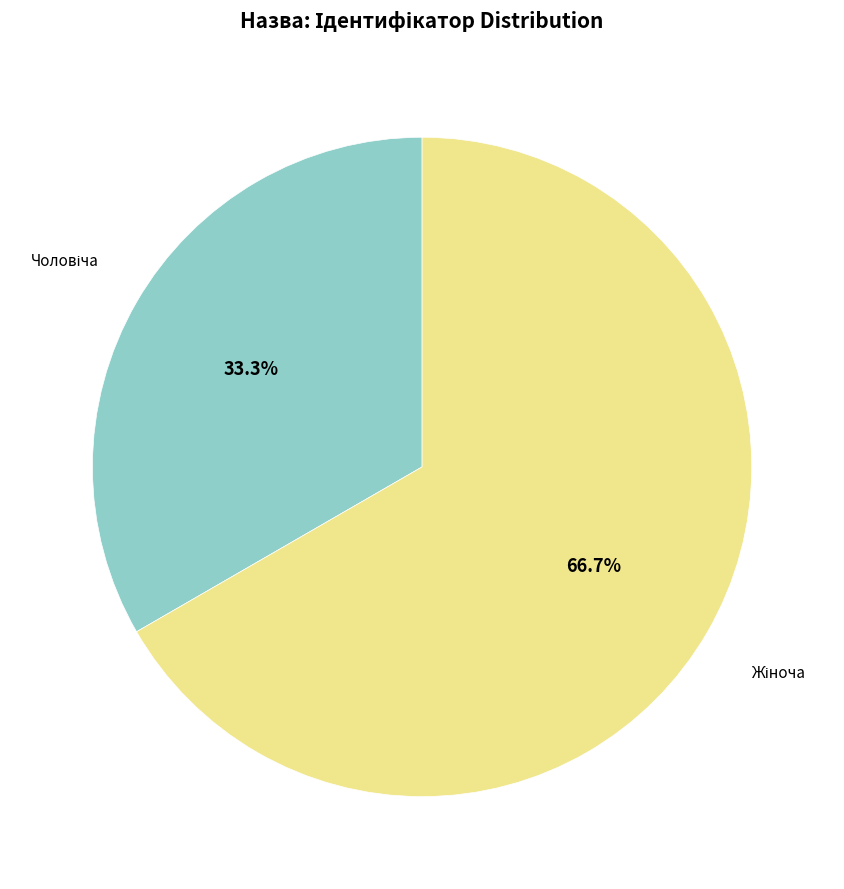

Is there any slice that represents more than half of the pie?

Yes